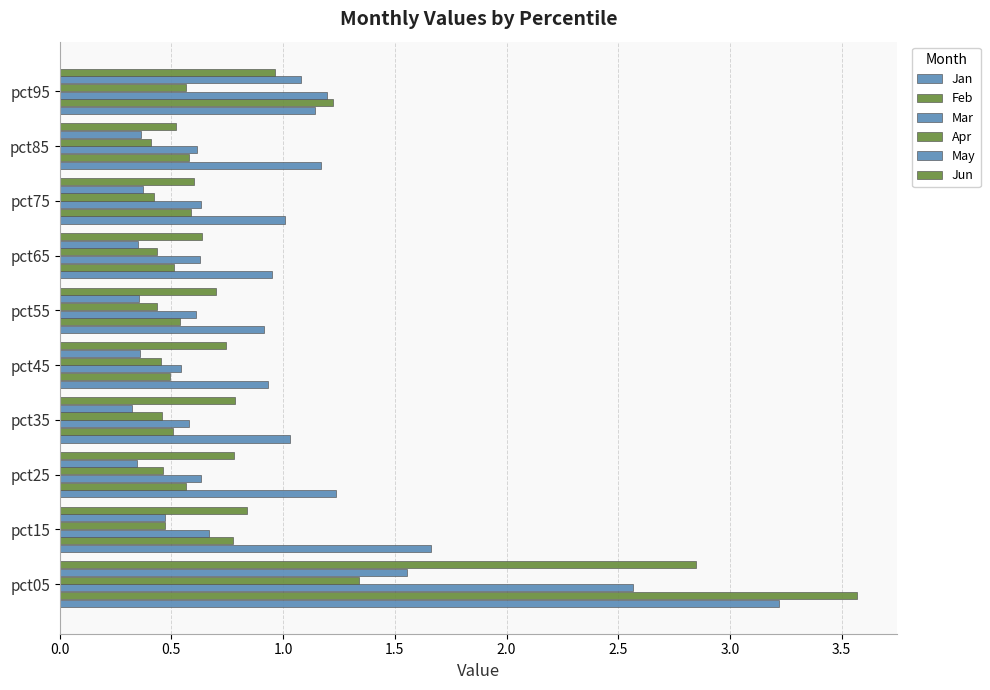

How many series are shown in this chart?

6